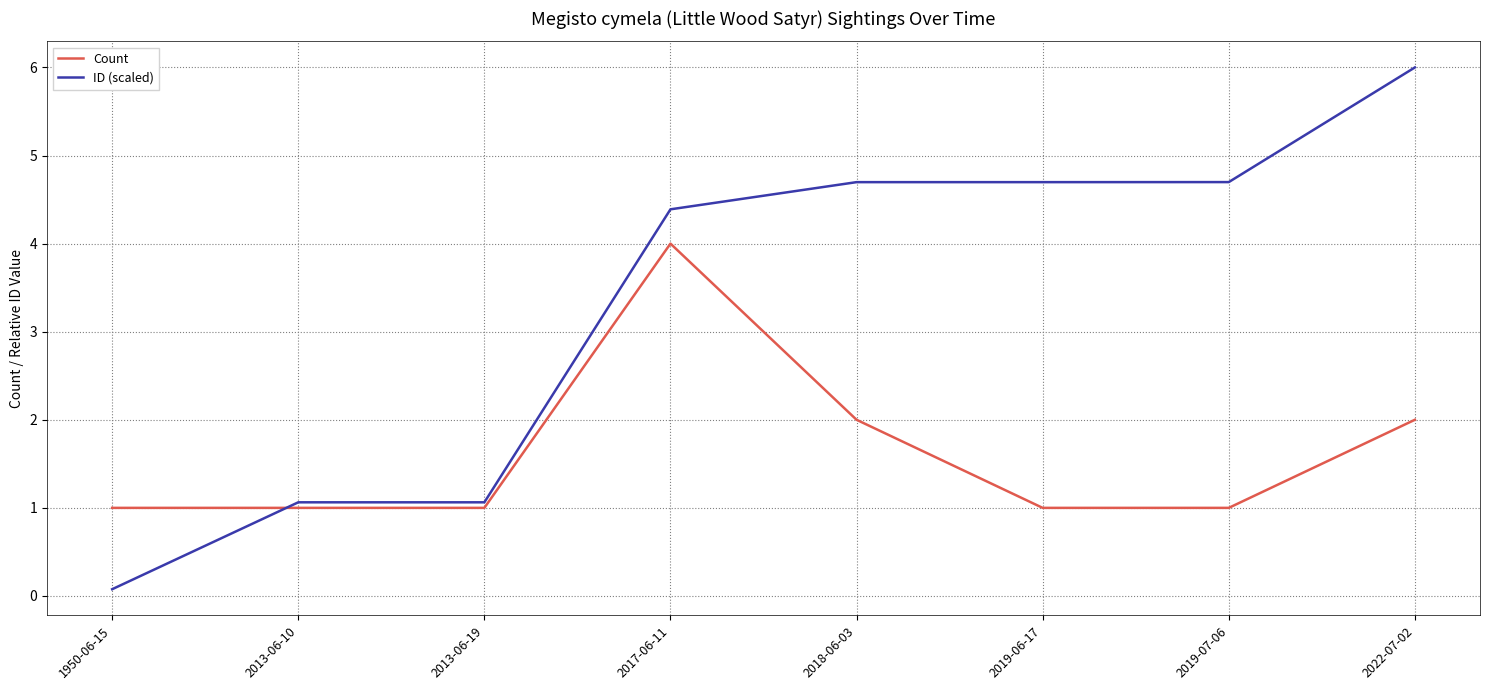

What is the sum of all ID (scaled) values?

26.7